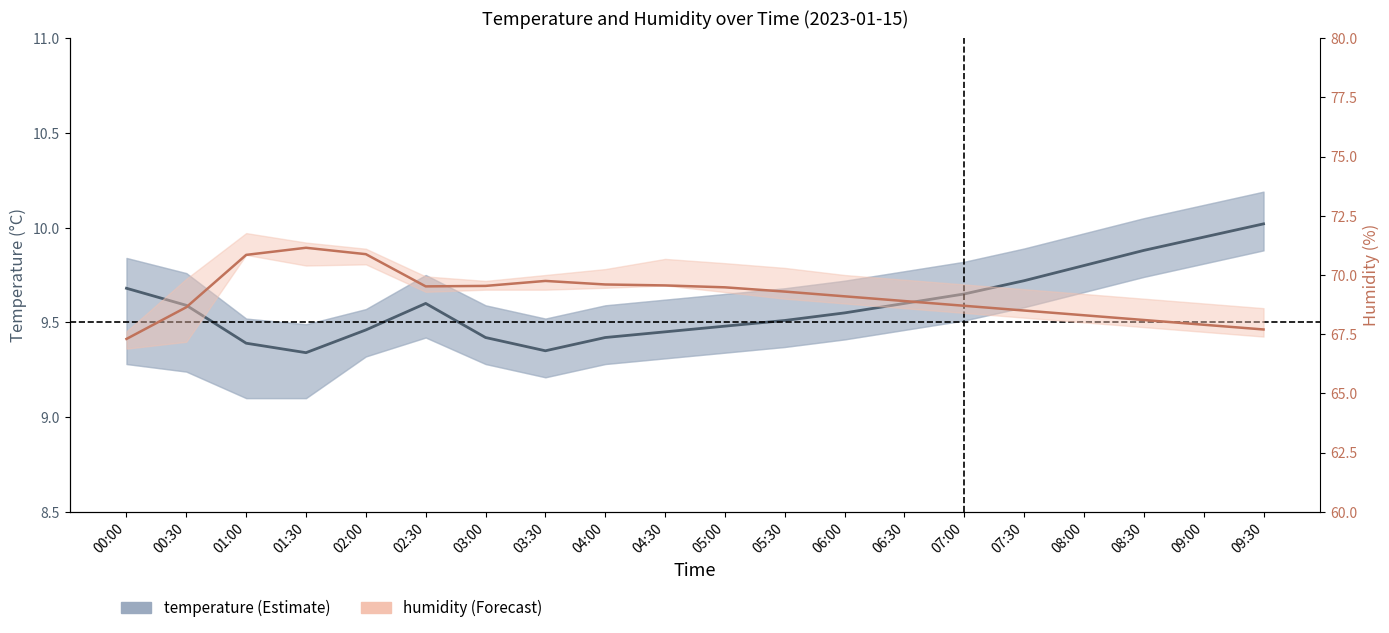

How many data points in humidity are above 69?

11